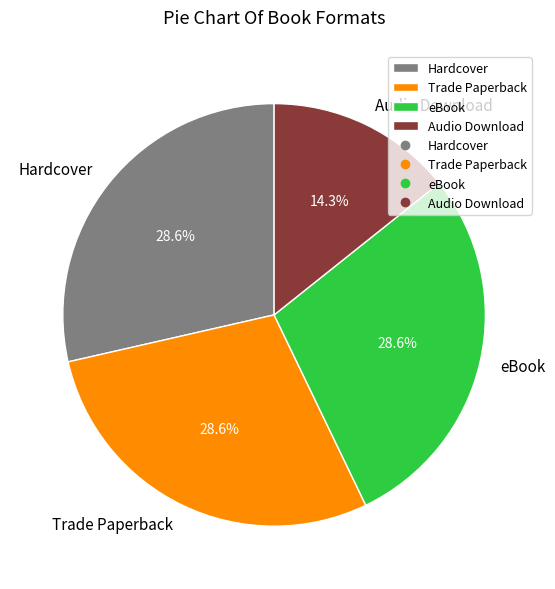

What percentage do Audio Download and Hardcover together represent?

42.9%